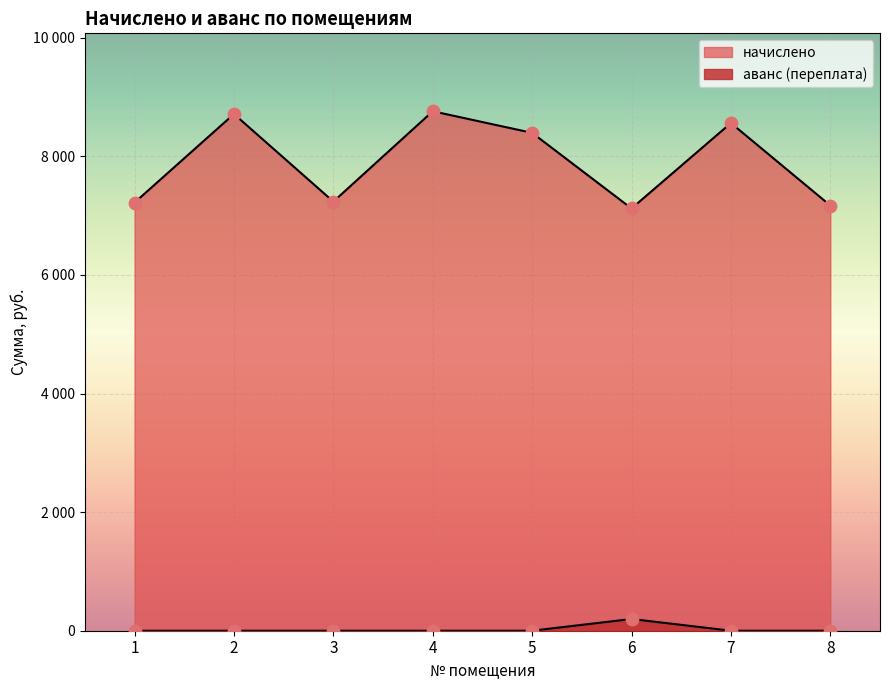

Which series has the widest spread of Y values?

начислено